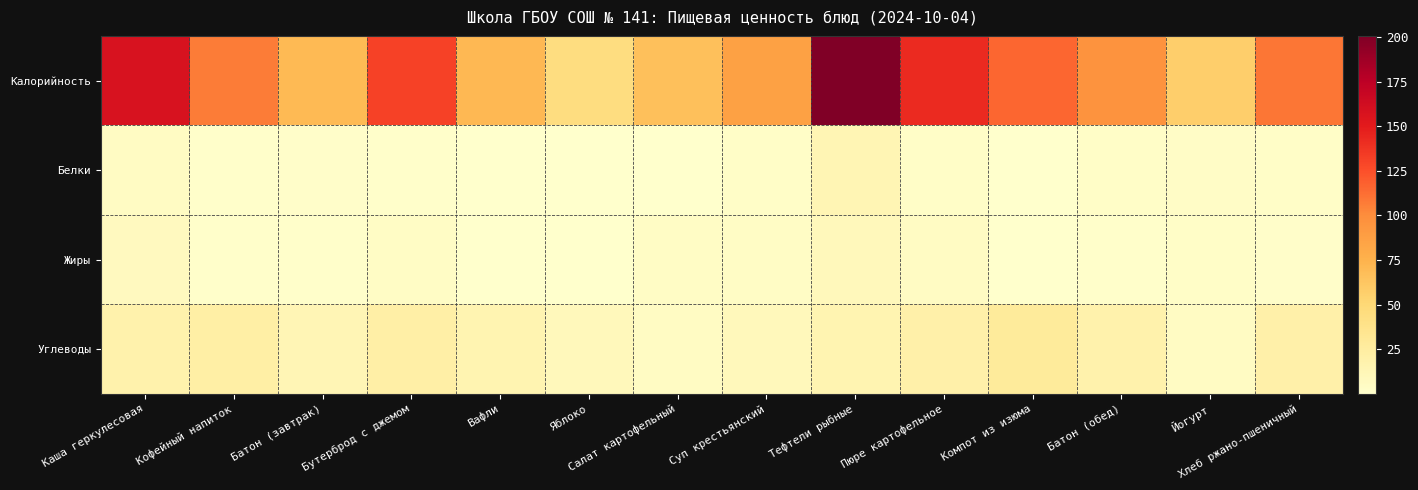

Which series has the largest total across all categories?

Калорийность